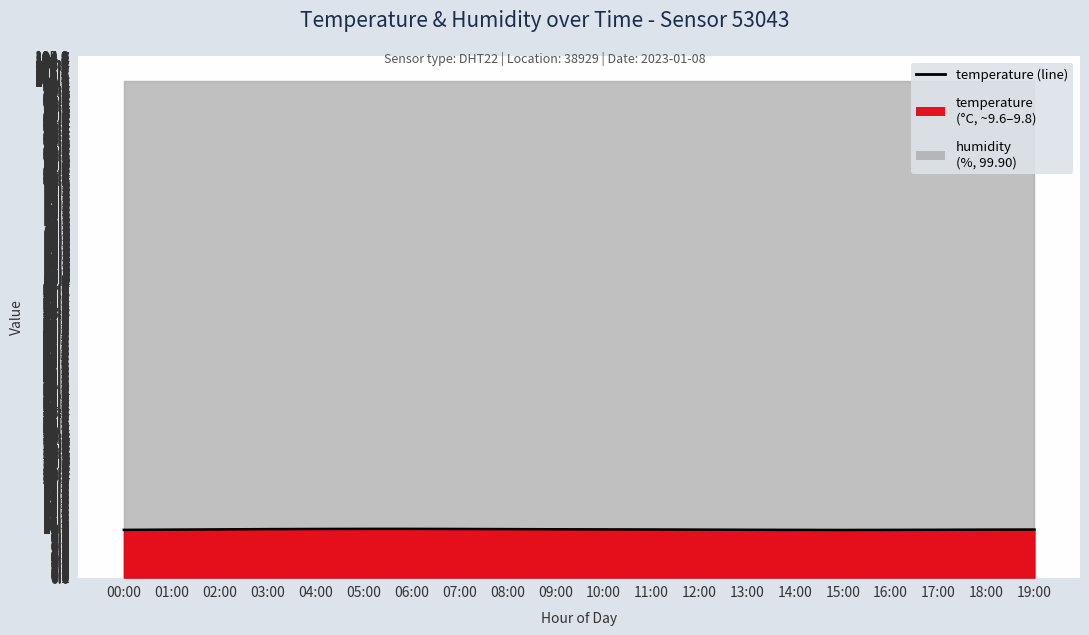

List the labels in order of value, largest first.

05:00, 06:00, 04:00, 07:00, 03:00, 08:00, 09:00, 02:00, 10:00, 11:00, 19:00, 01:00, 12:00, 18:00, 13:00, 17:00, 00:00, 14:00, 16:00, 15:00